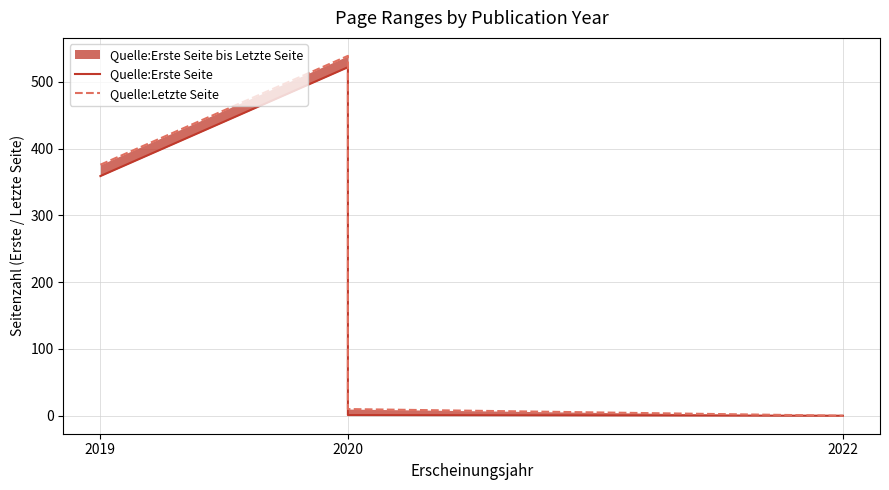

True or false: Quelle:Letzte Seite and Quelle:Erste Seite cross at least once.

False